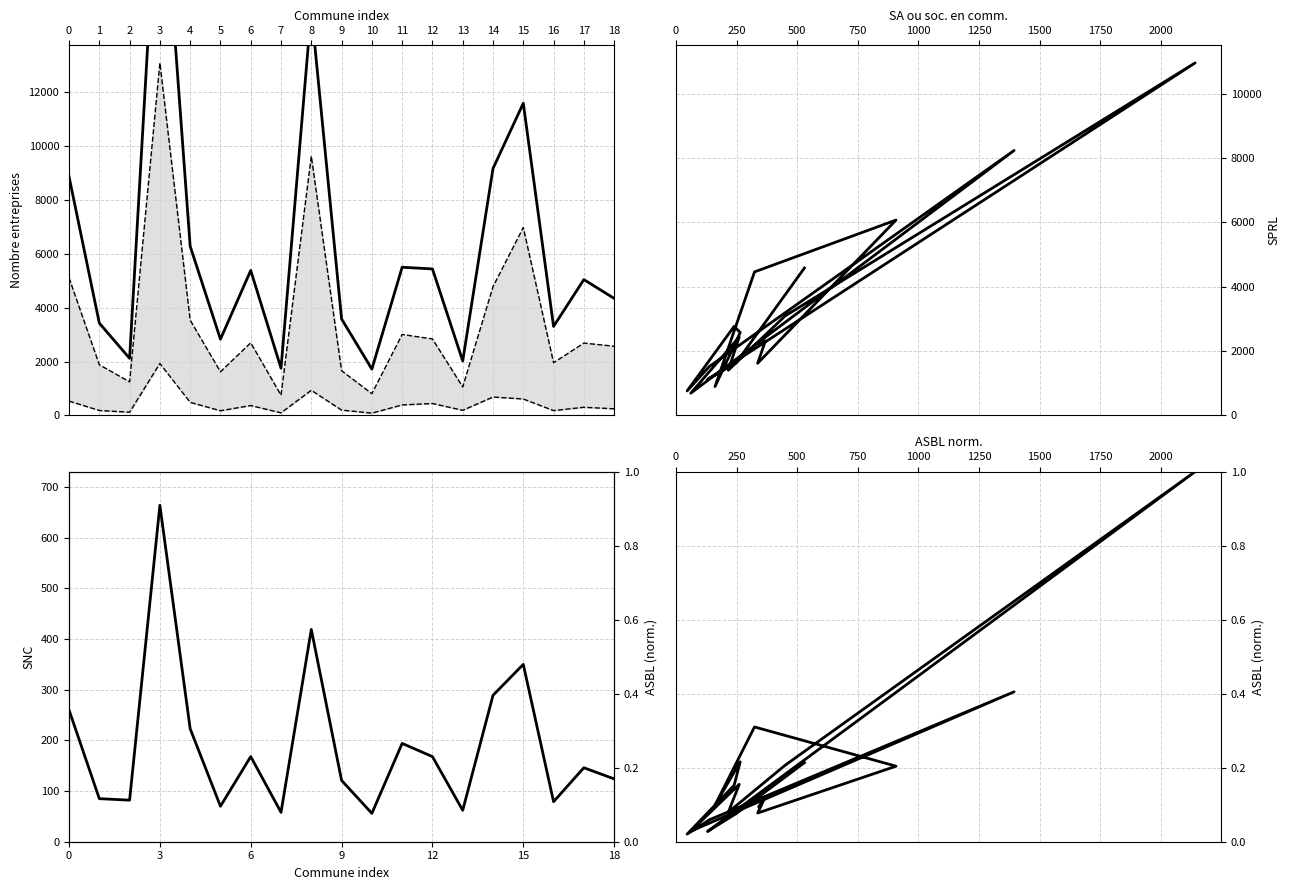

At which category does SNC + ASBL reach its first local peak?

3